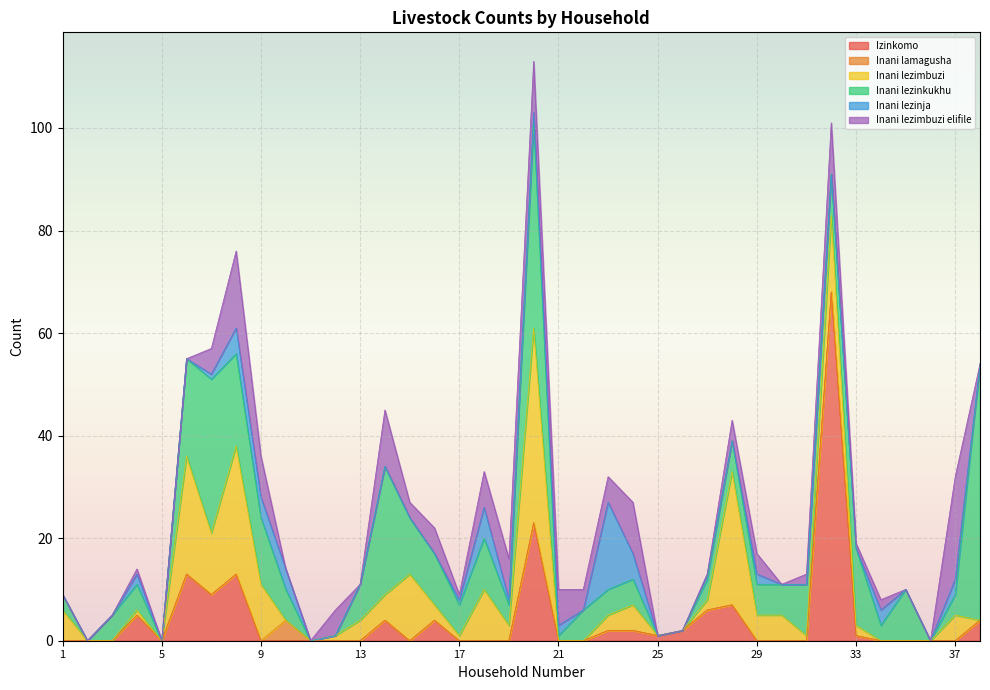

How many series are shown in this chart?

6